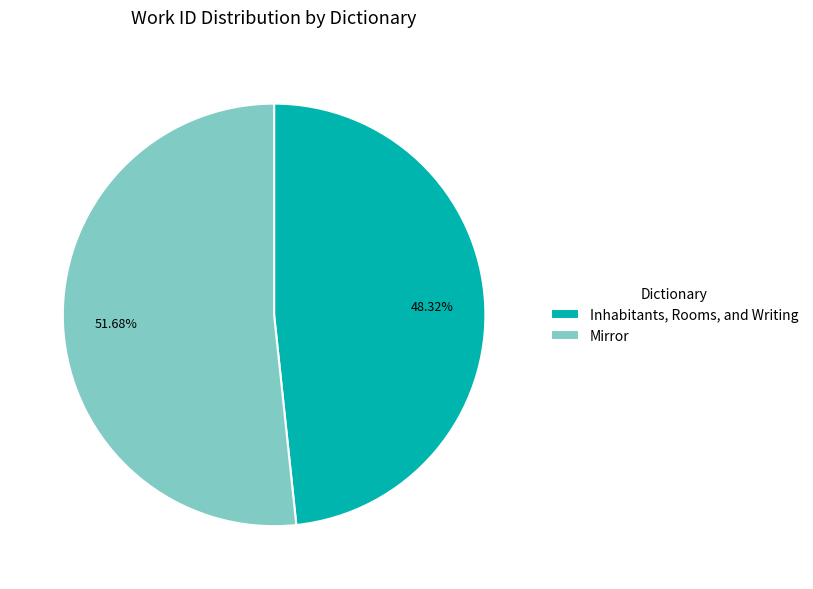

Which category has the smallest portion of the pie?

Inhabitants, Rooms, and Writing